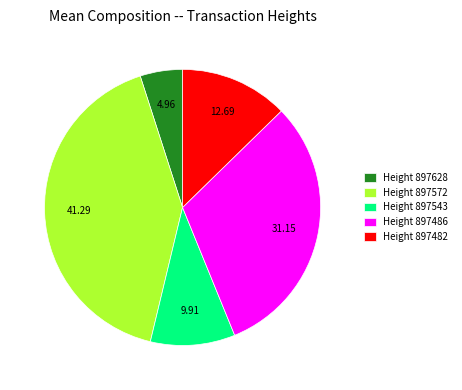

Rank the categories by value from highest to lowest.

Height 897572, Height 897486, Height 897482, Height 897543, Height 897628